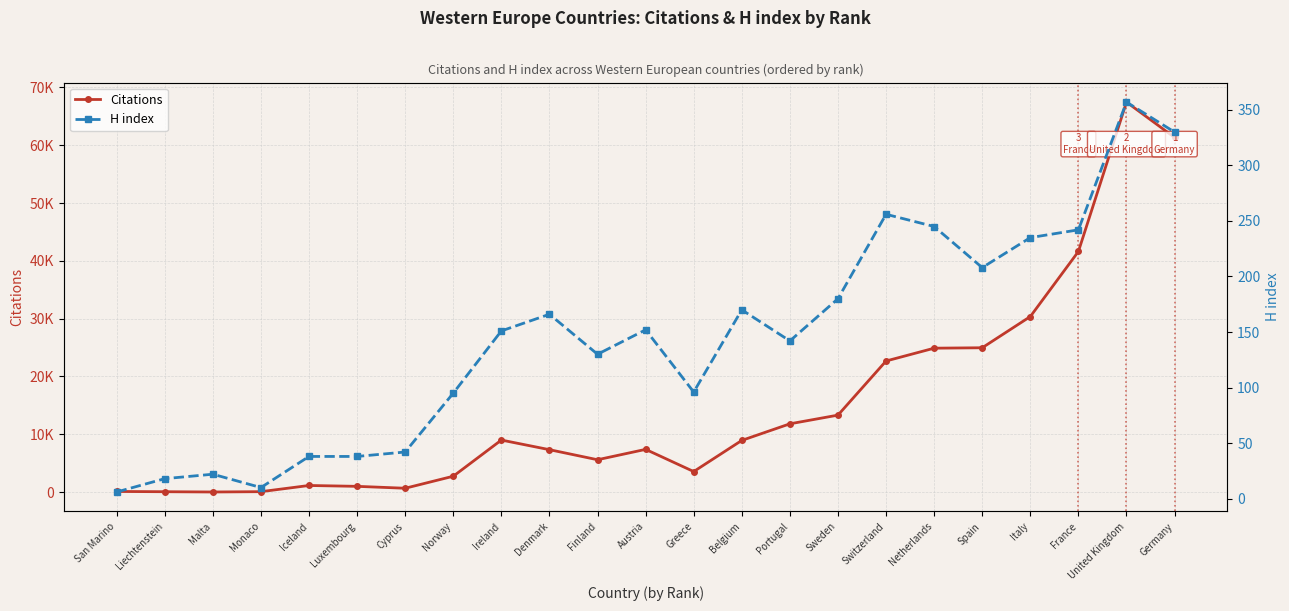

At Portugal, list the series in order from largest to smallest.

Citations, H index